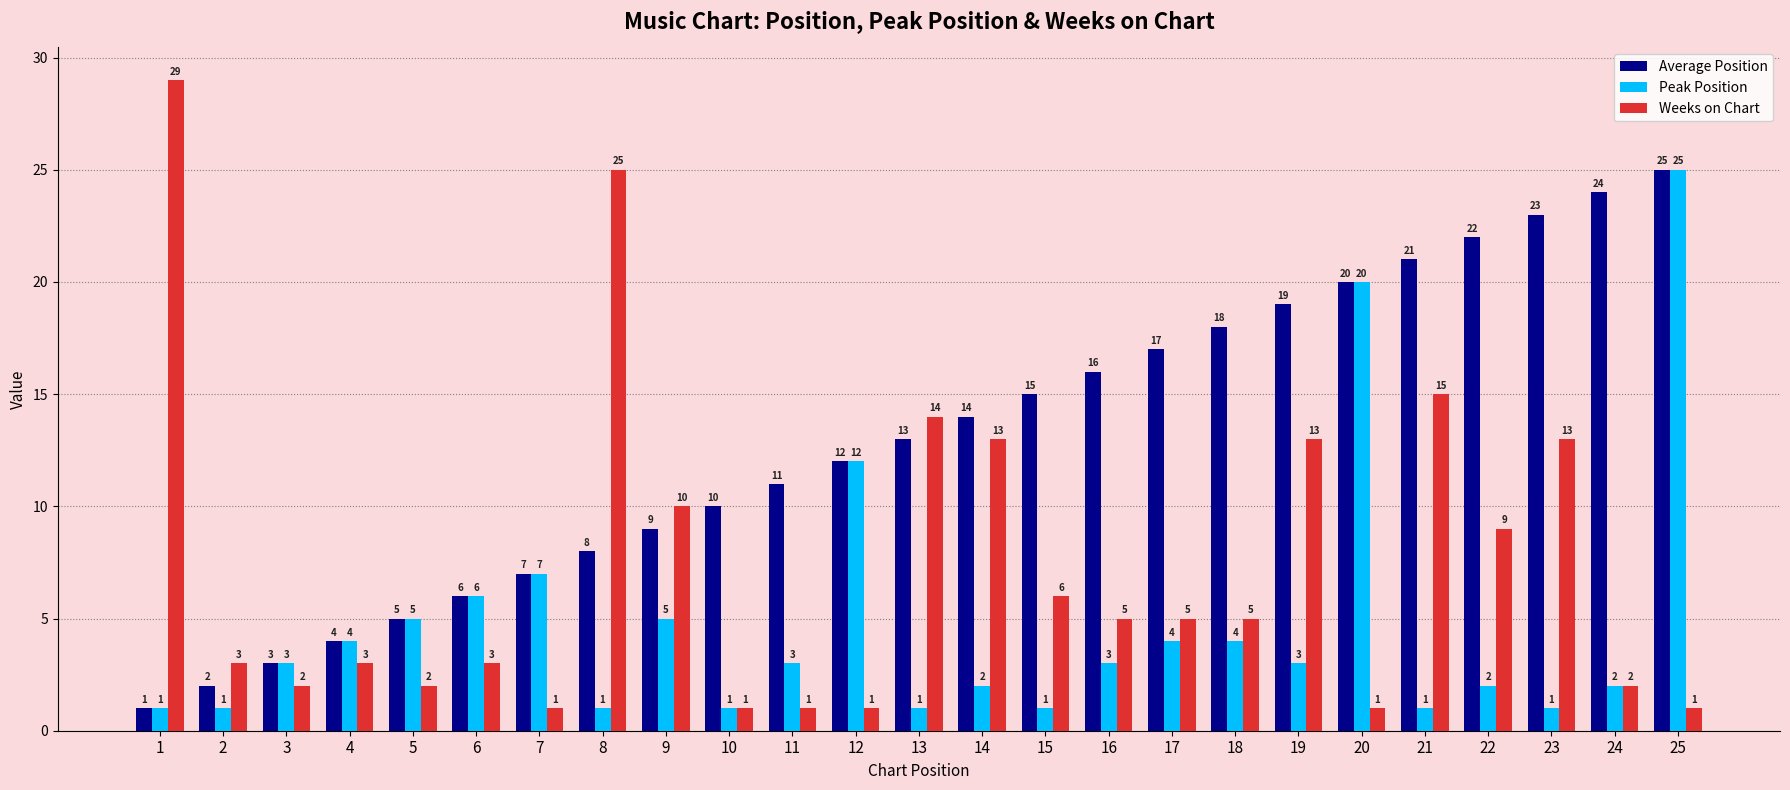

What is the difference between the maximum and second lowest values in the Average Position series?

23